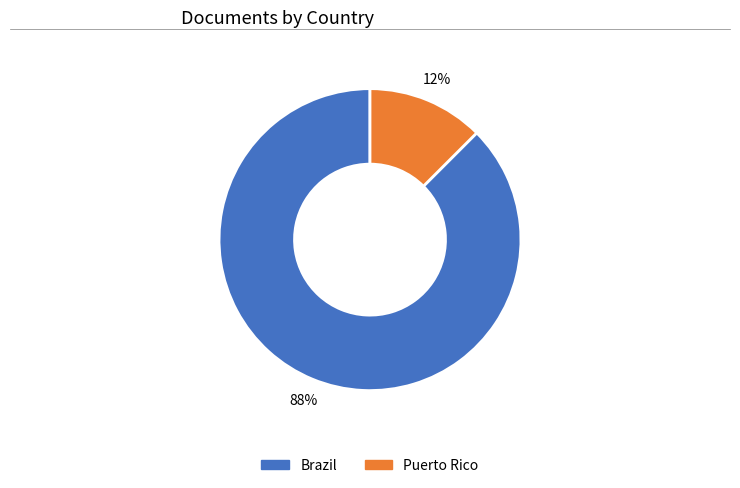

Between Brazil and Puerto Rico, which is larger?

Brazil